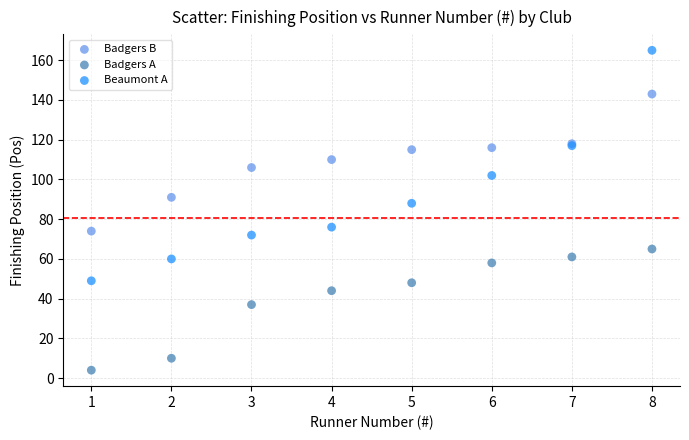

Across all series, what Y value is closest to 84?

88